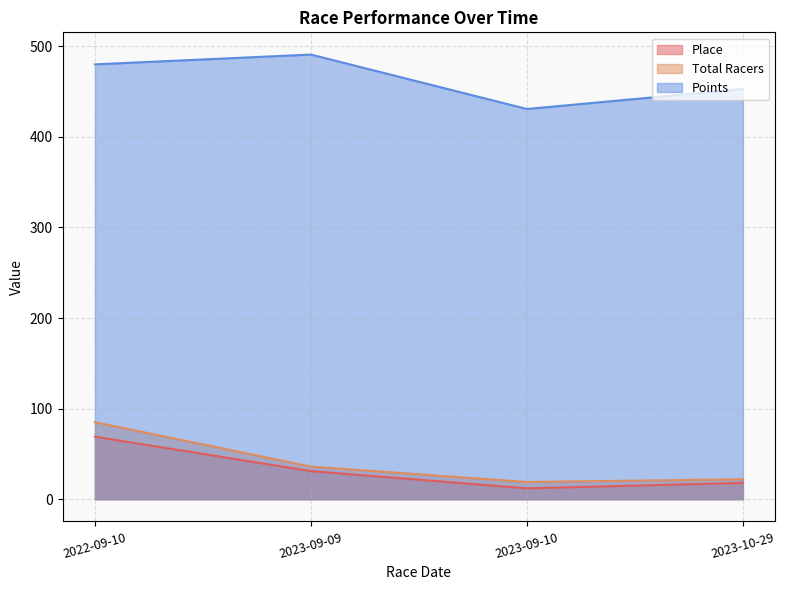

What is the minimum value for Place?

12.0